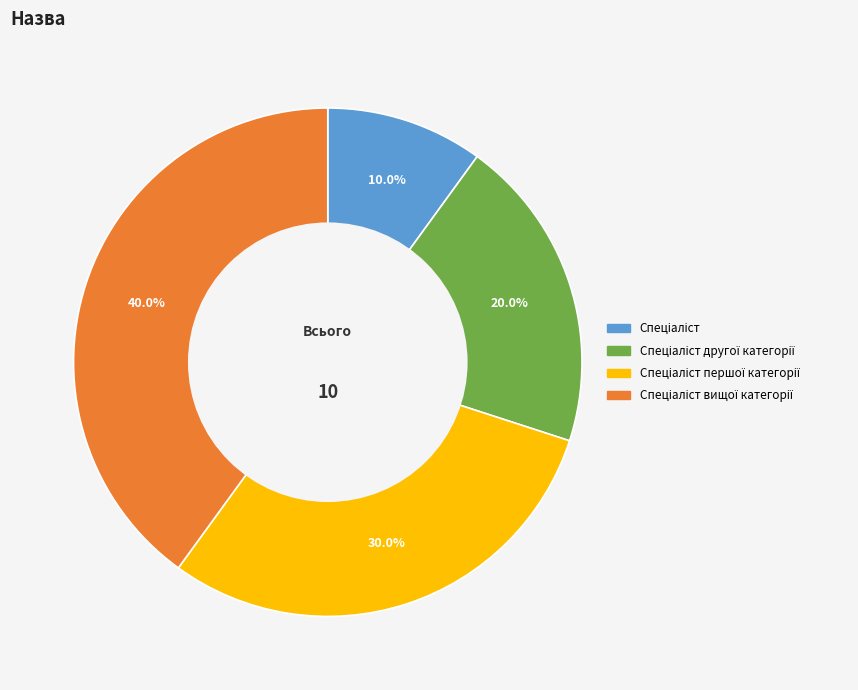

Does any single category account for the majority?

No